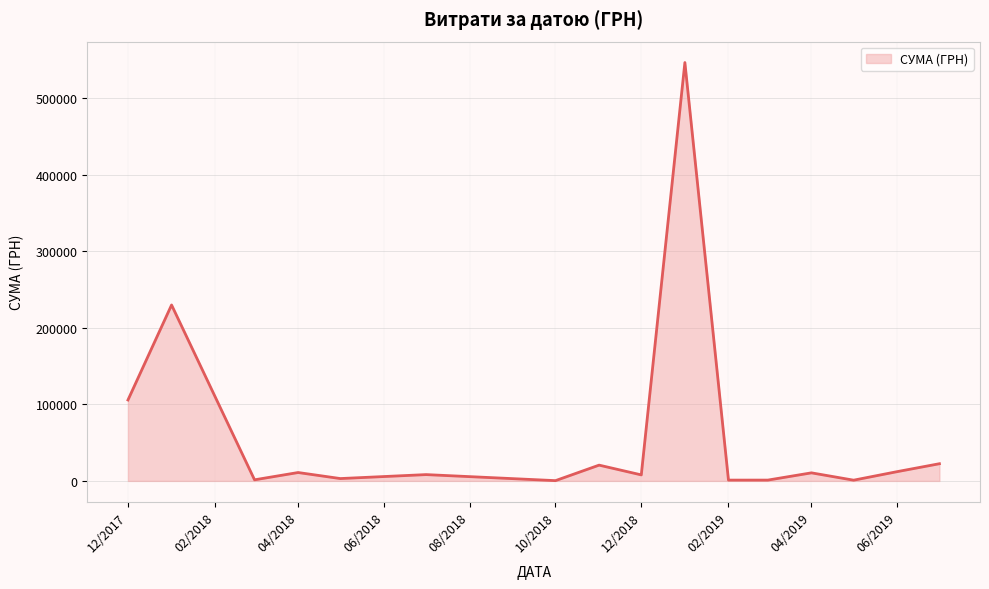

What is the greatest value displayed?

546929.7